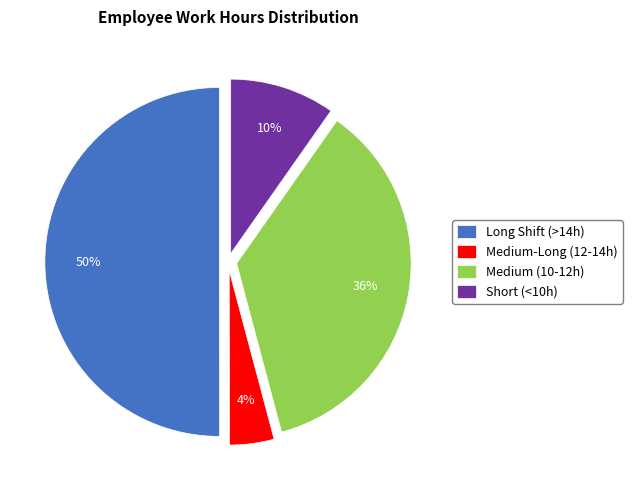

What is the smallest slice in the pie chart?

Medium-Long (12-14h)